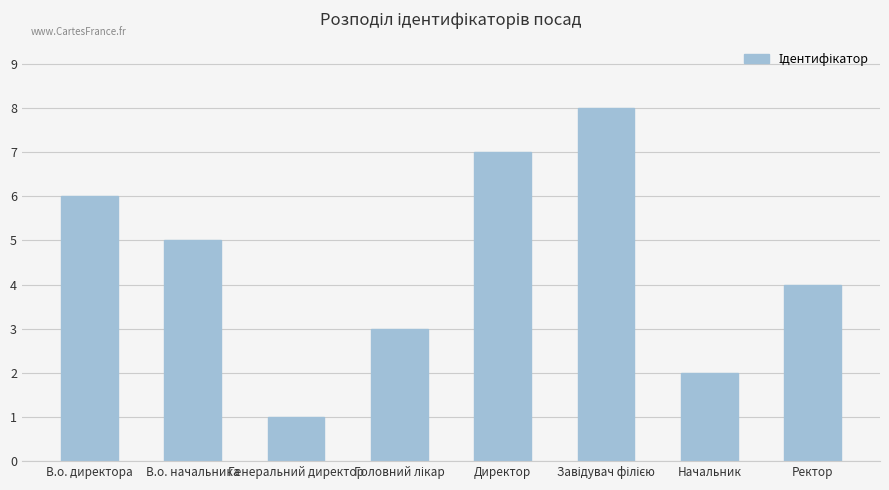

What is the change in value from Директор to Начальник?

-5